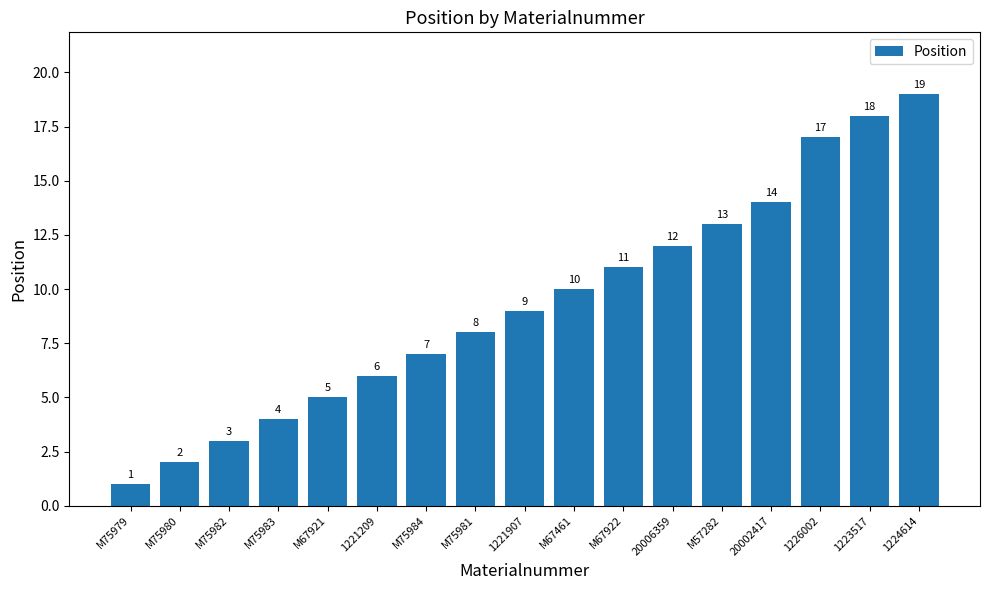

What is the minimum value shown in the chart?

1